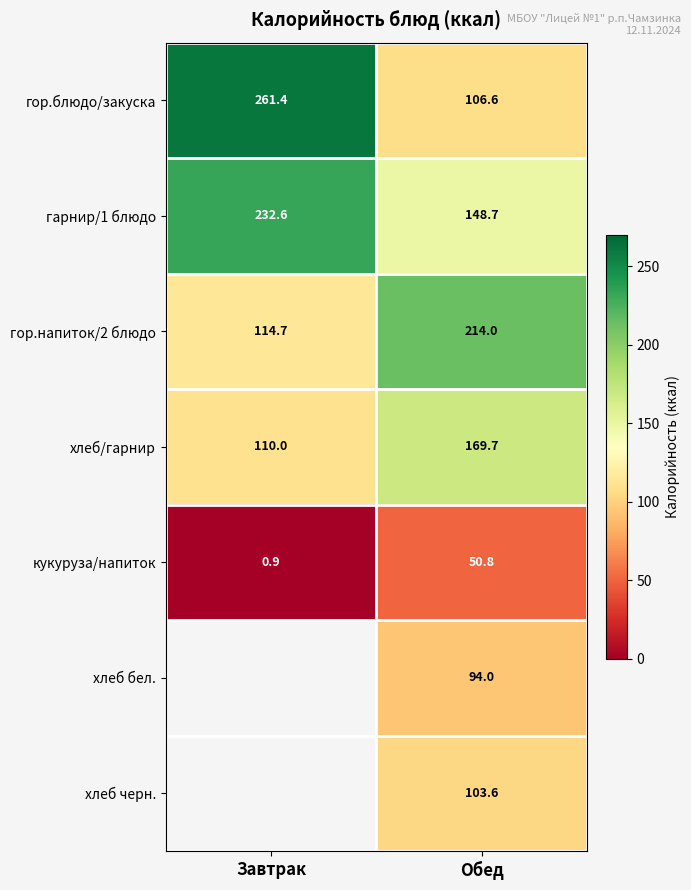

What is the difference between the гор.напиток/2 блюдо values at Обед and Завтрак?

99.3